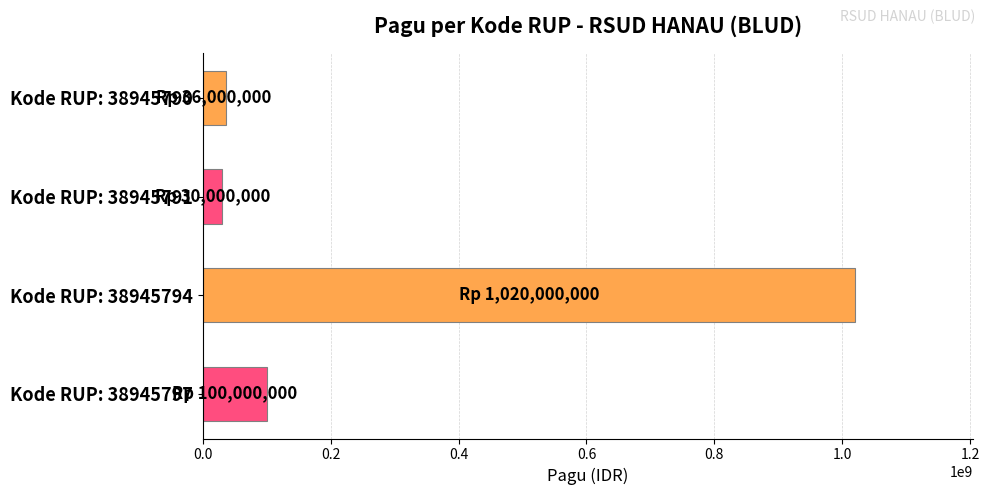

What is the smallest value displayed?

30000000